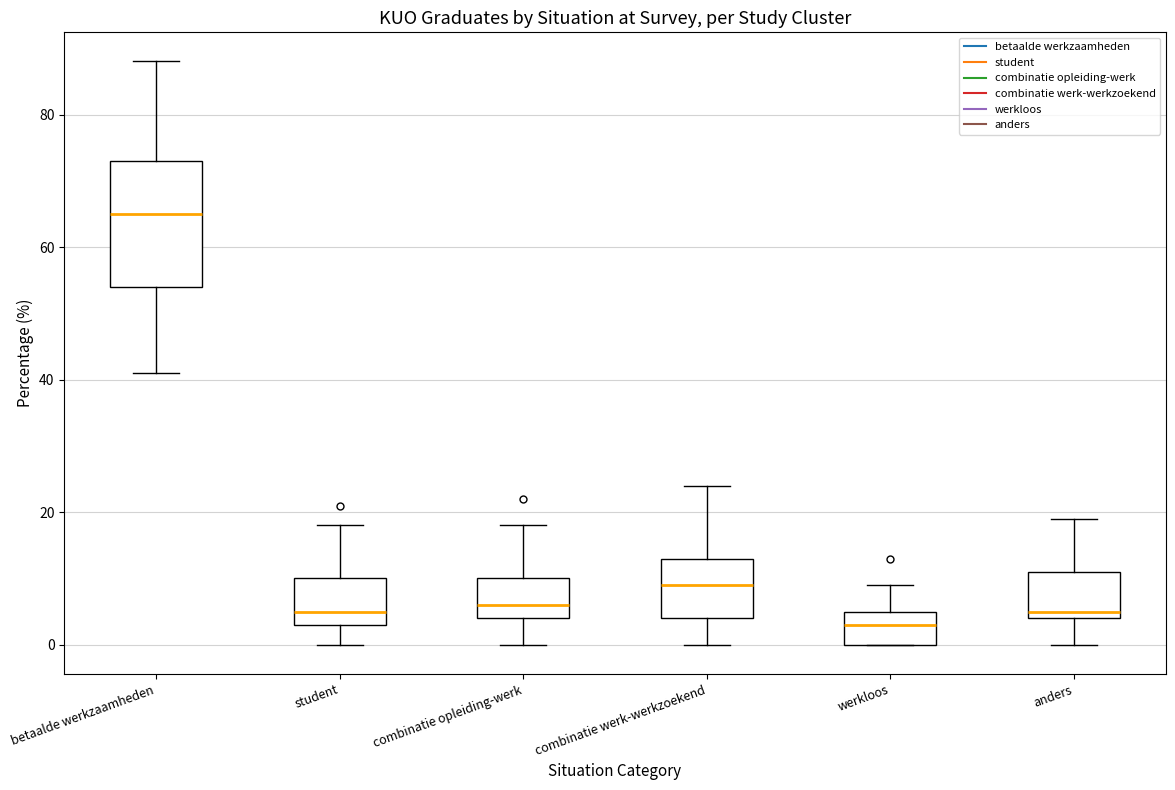

Which box is the tallest, from its lower edge to its upper edge?

betaalde werkzaamheden